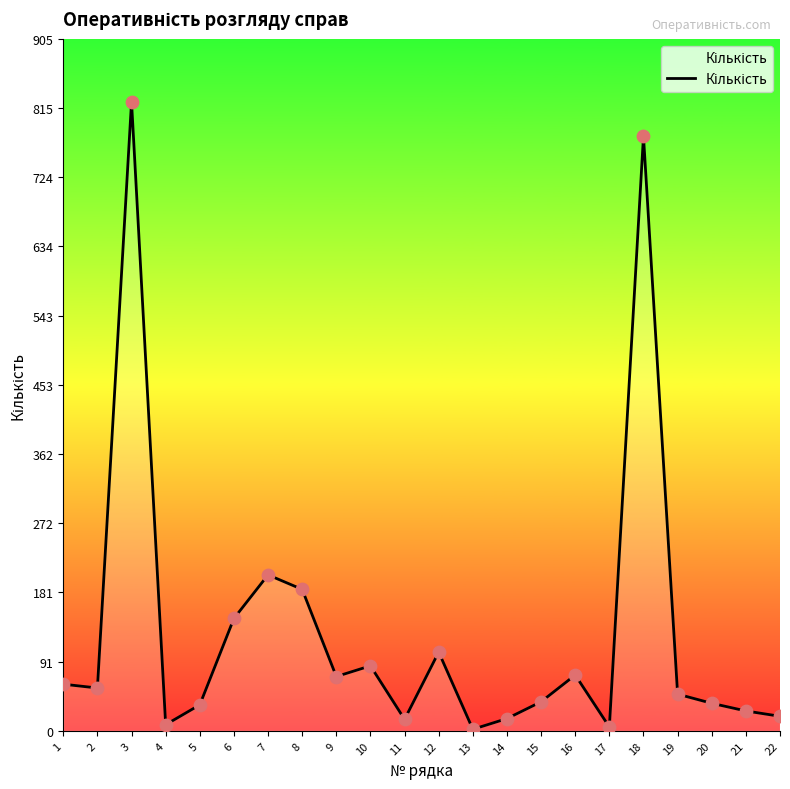

What is the change in value from 4 to 21?

+18